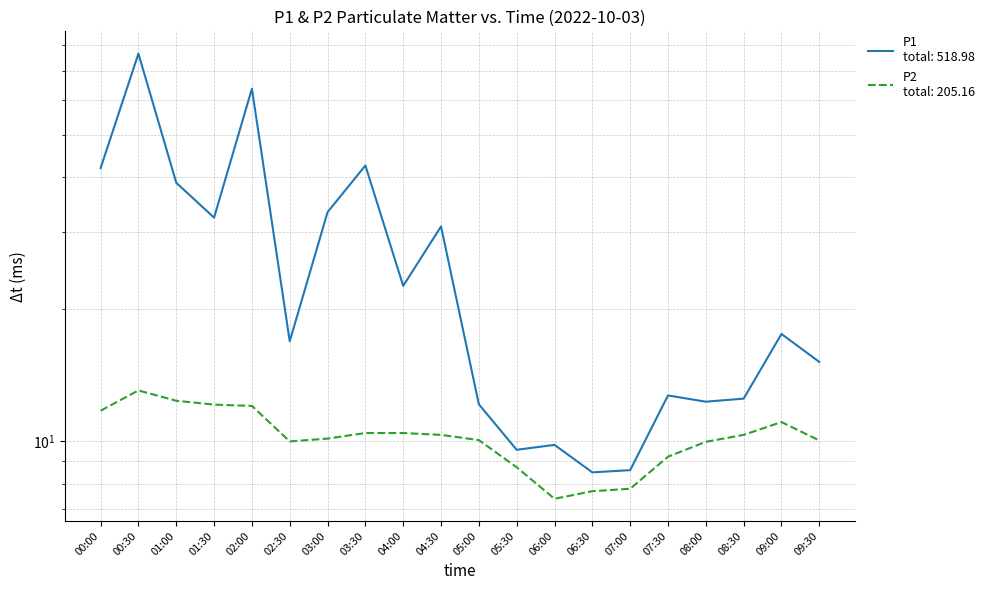

Reading left to right, extract all data points from this chart.

P1: 00:00=42.0	00:30=76.6	01:00=38.9	01:30=32.4	02:00=63.7	02:30=16.9	03:00=33.3	03:30=42.6	04:00=22.6	04:30=30.9	05:00=12.2	05:30=9.6	06:00=9.8	06:30=8.5	07:00=8.6	07:30=12.7	08:00=12.3	08:30=12.5	09:00=17.6	09:30=15.2
P2: 00:00=11.8	00:30=13.1	01:00=12.4	01:30=12.1	02:00=12.1	02:30=10.0	03:00=10.2	03:30=10.4	04:00=10.4	04:30=10.3	05:00=10.1	05:30=8.7	06:00=7.4	06:30=7.7	07:00=7.8	07:30=9.2	08:00=10.0	08:30=10.3	09:00=11.1	09:30=10.1